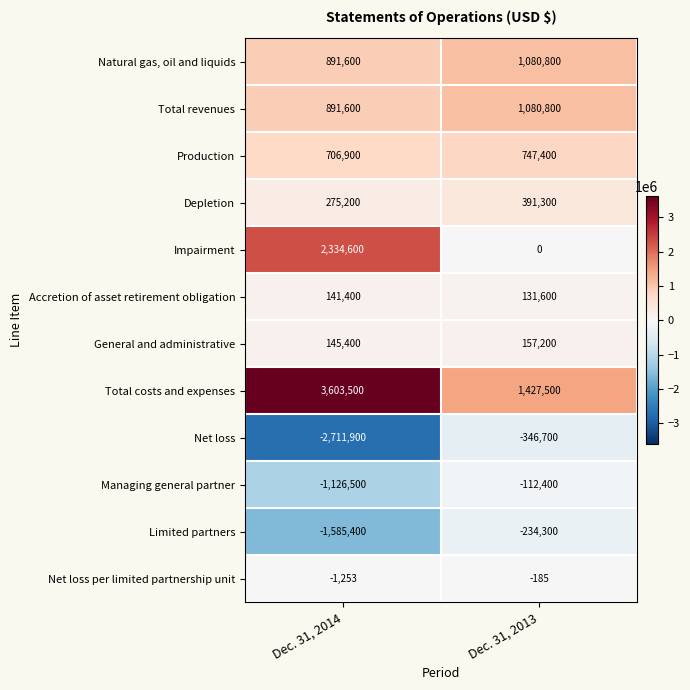

What is the approximate value of Depletion at Dec. 31, 2013, to the nearest 100?

391300